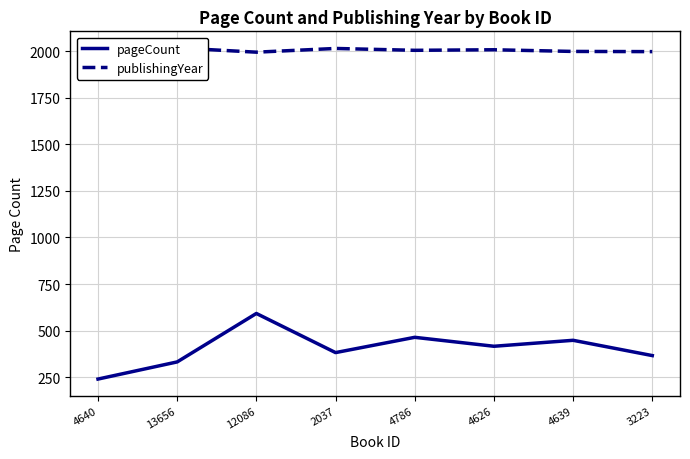

Is the value of publishingYear at 2037 greater than the value of pageCount at 3223?

Yes